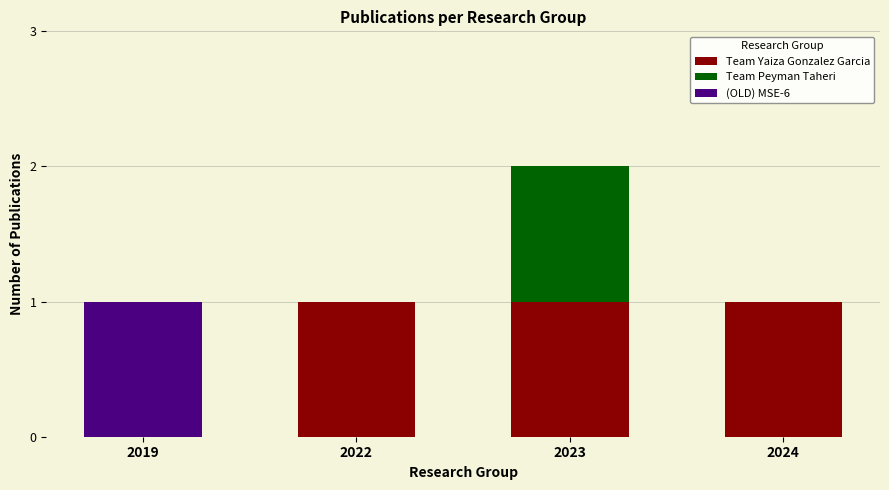

How many data points does each series have?

4